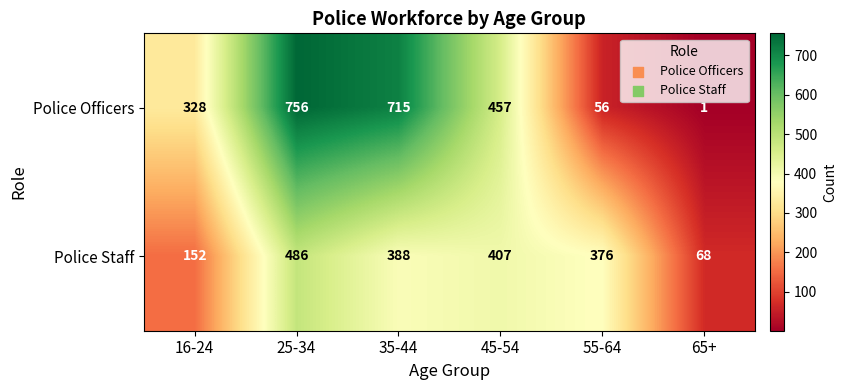

What is the highest value of the Police Officers series?

756